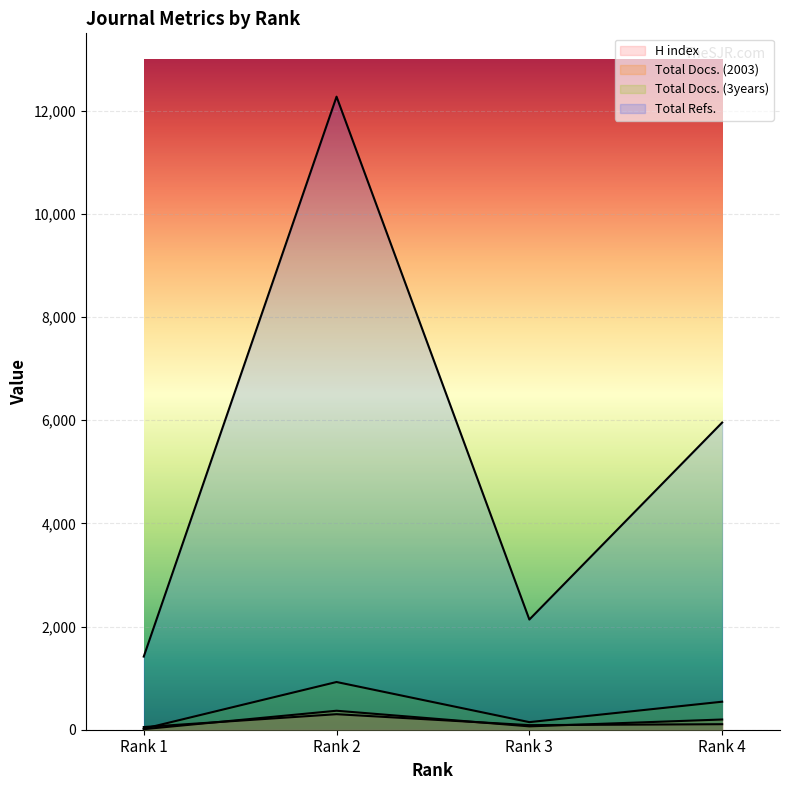

At which category is the sum across all series the highest?

Rank 2